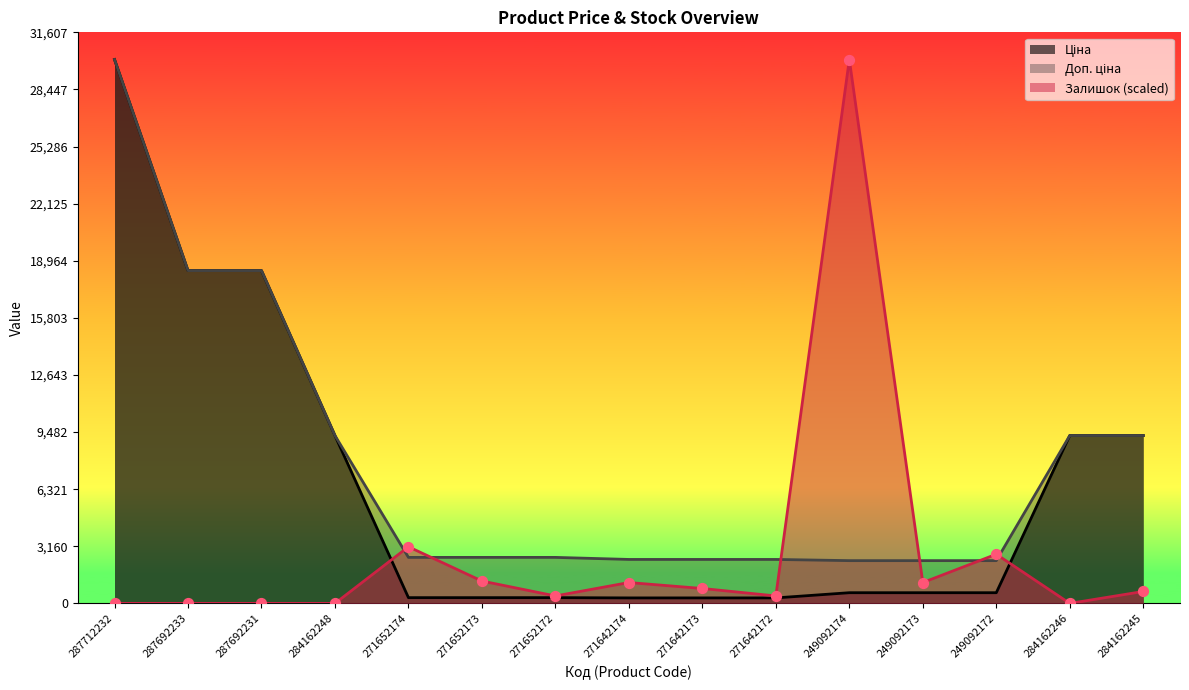

What are all the series names shown in the legend?

Ціна, Доп. ціна, Залишок